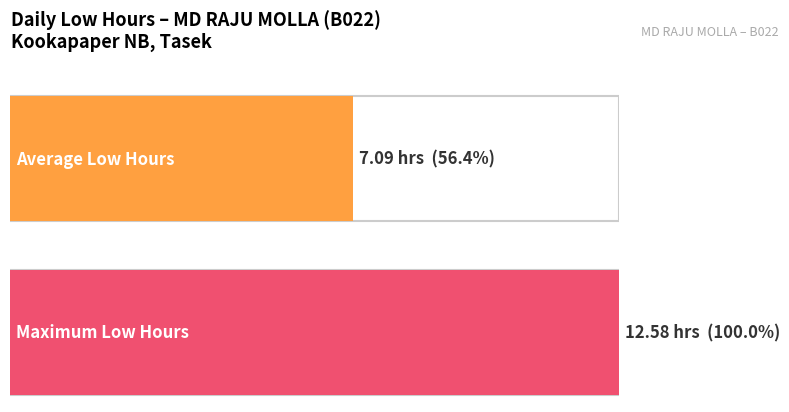

Are the bars grouped side by side (vs. stacked)?

No